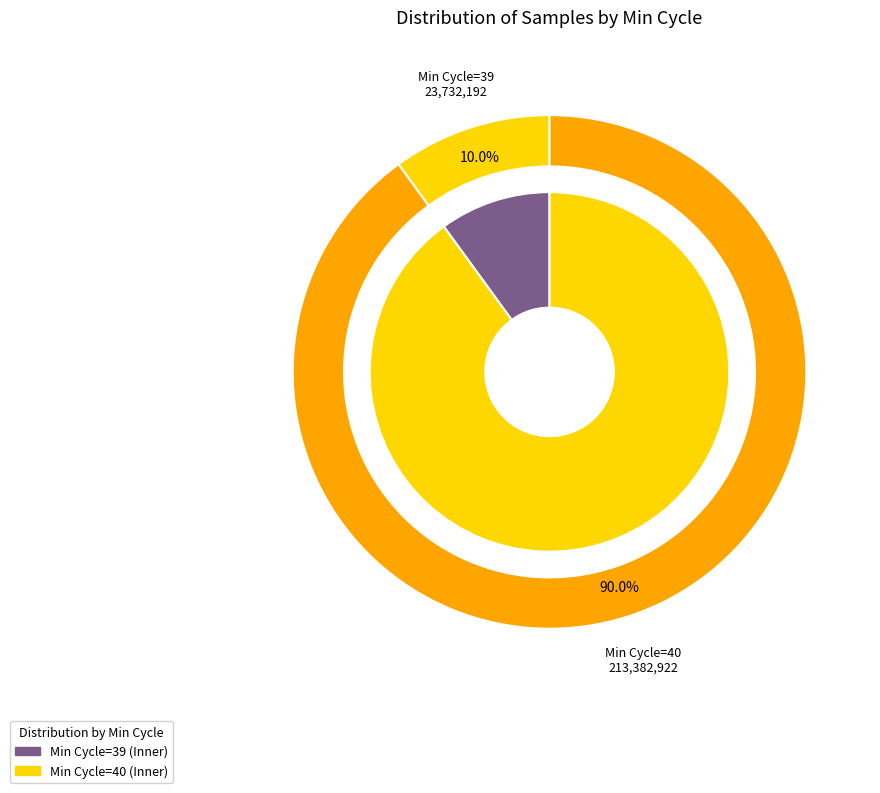

True or false: 17 accounts for 12% of the total.

False